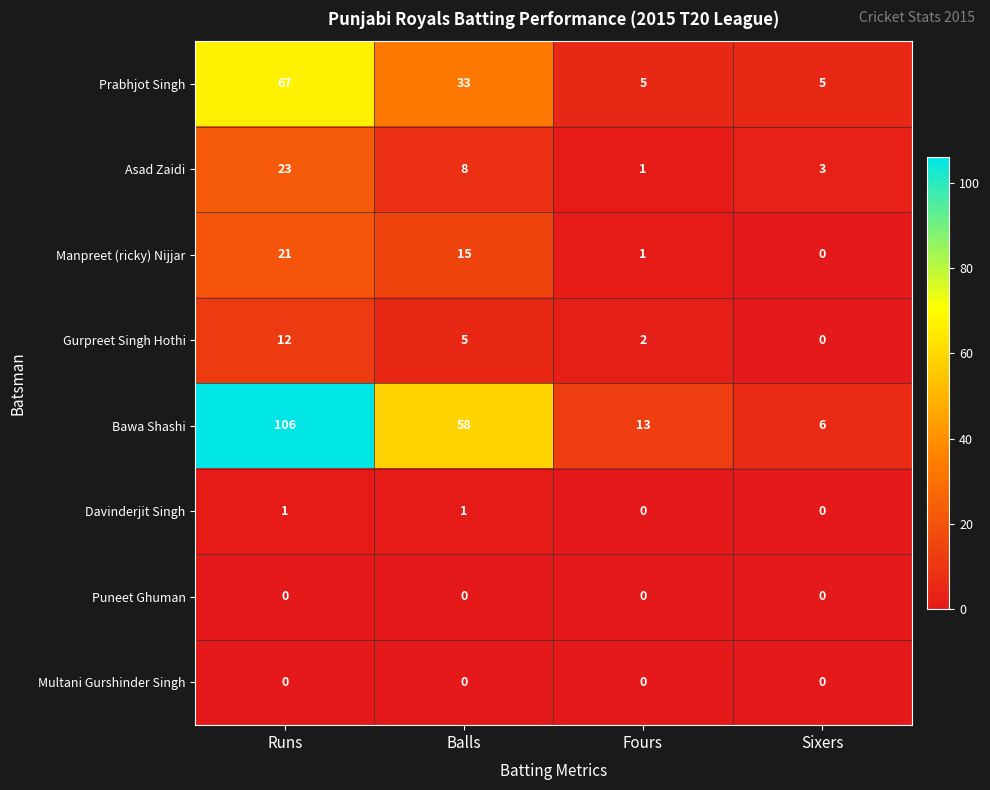

Is it true that Multani Gurshinder Singh equals 0 at Balls?

True